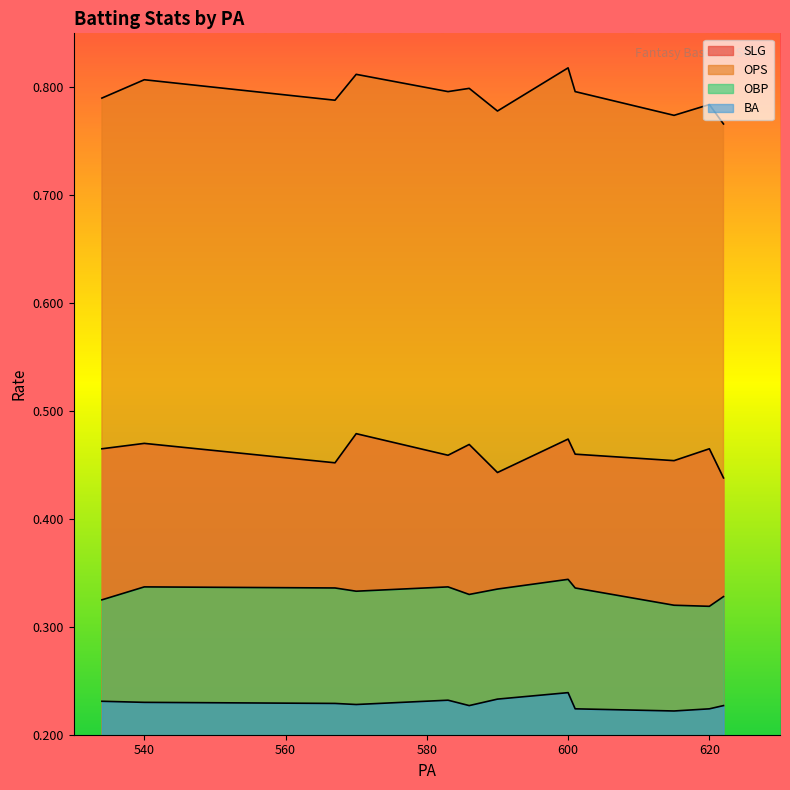

True or false: OBP and OPS cross at least once.

False